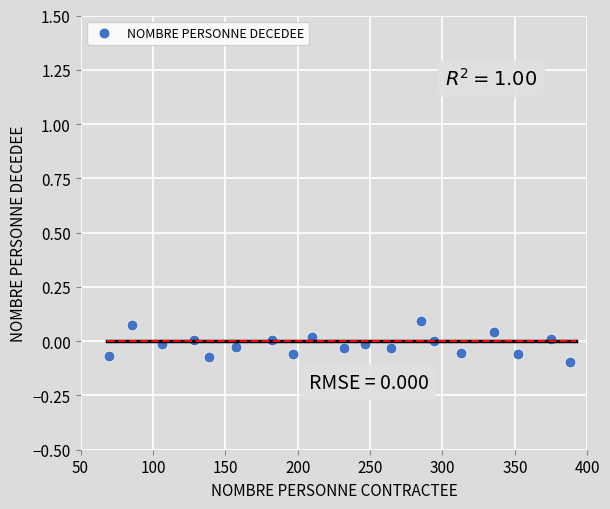

What is the range of X values (max minus min)?

318.4